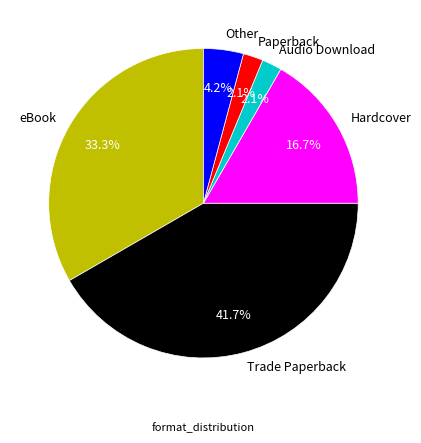

To the nearest percent, what is the average slice percentage?

17%